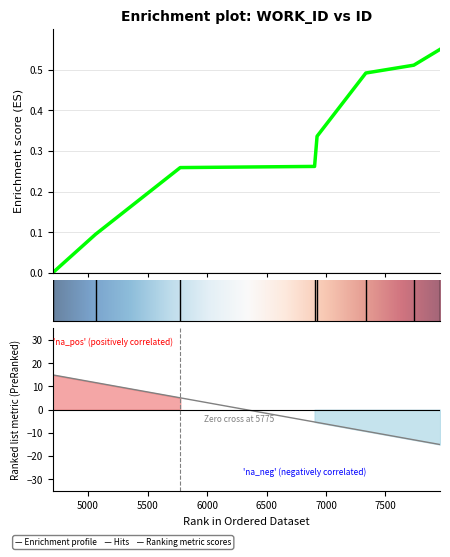

The chart shows a value of 0.1 at 5063. True or false?

False